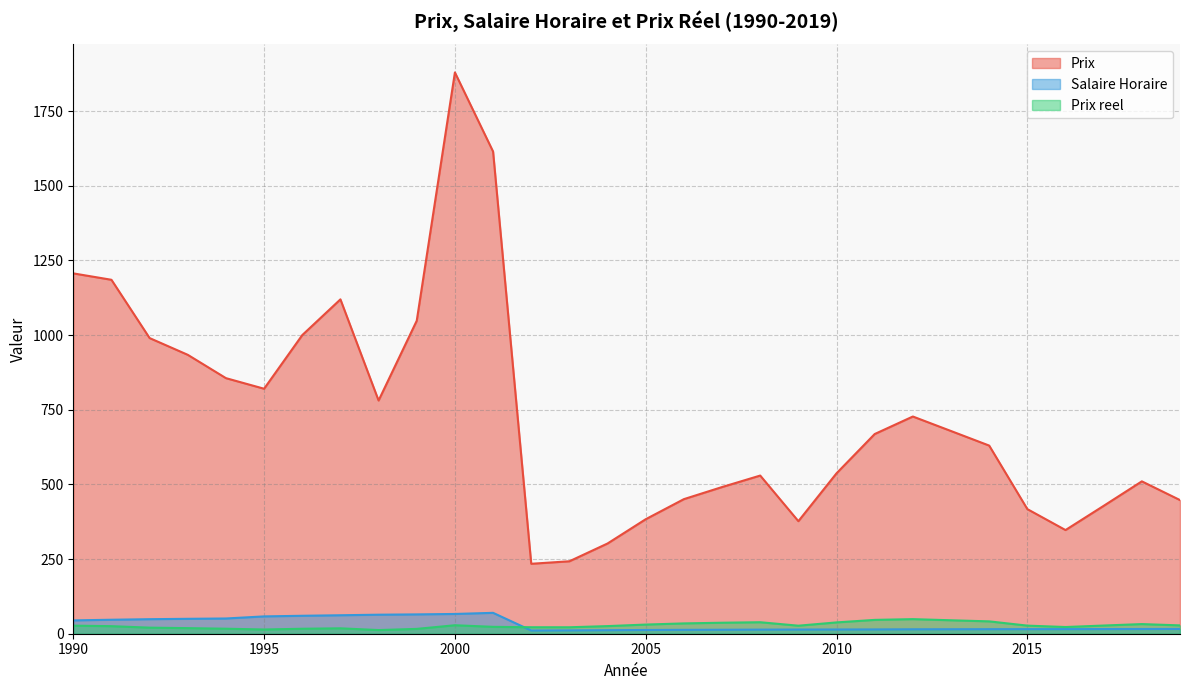

What is the value of the Prix point at the 27th from the left?

347.2